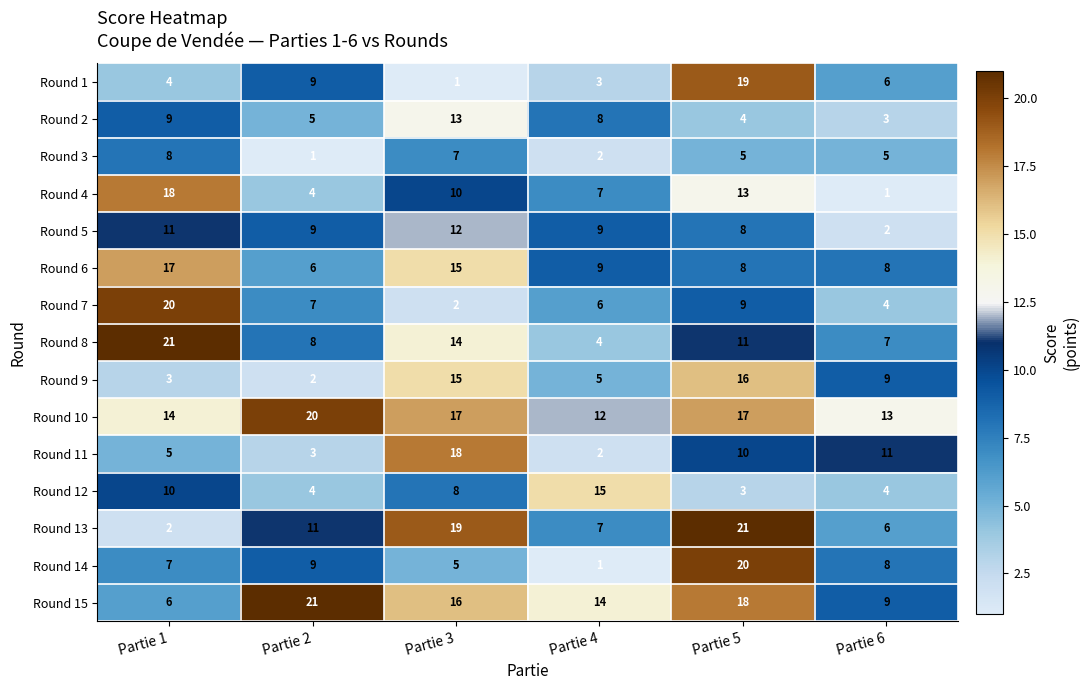

What is the total value across all series at Partie 4?

104